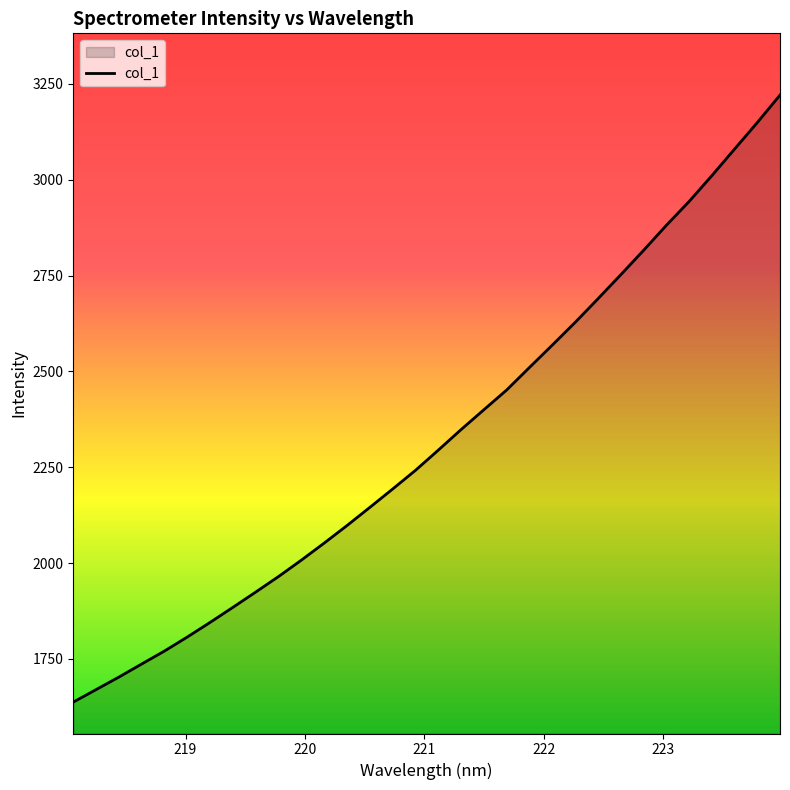

Reading left to right, transcribe all the data shown in this chart.

1637.1	1669.8	1702.5	1736.6	1770.5	1807.1	1845.2	1884.6	1924.4	1964.9	2007.7	2052.1	2097.9	2145.2	2193.1	2241.8	2294.4	2348.1	2399.8	2451.3	2510.1	2568.3	2627.4	2688.9	2751.5	2815.1	2880.4	2942.6	3010.0	3079.5	3148.9	3220.7